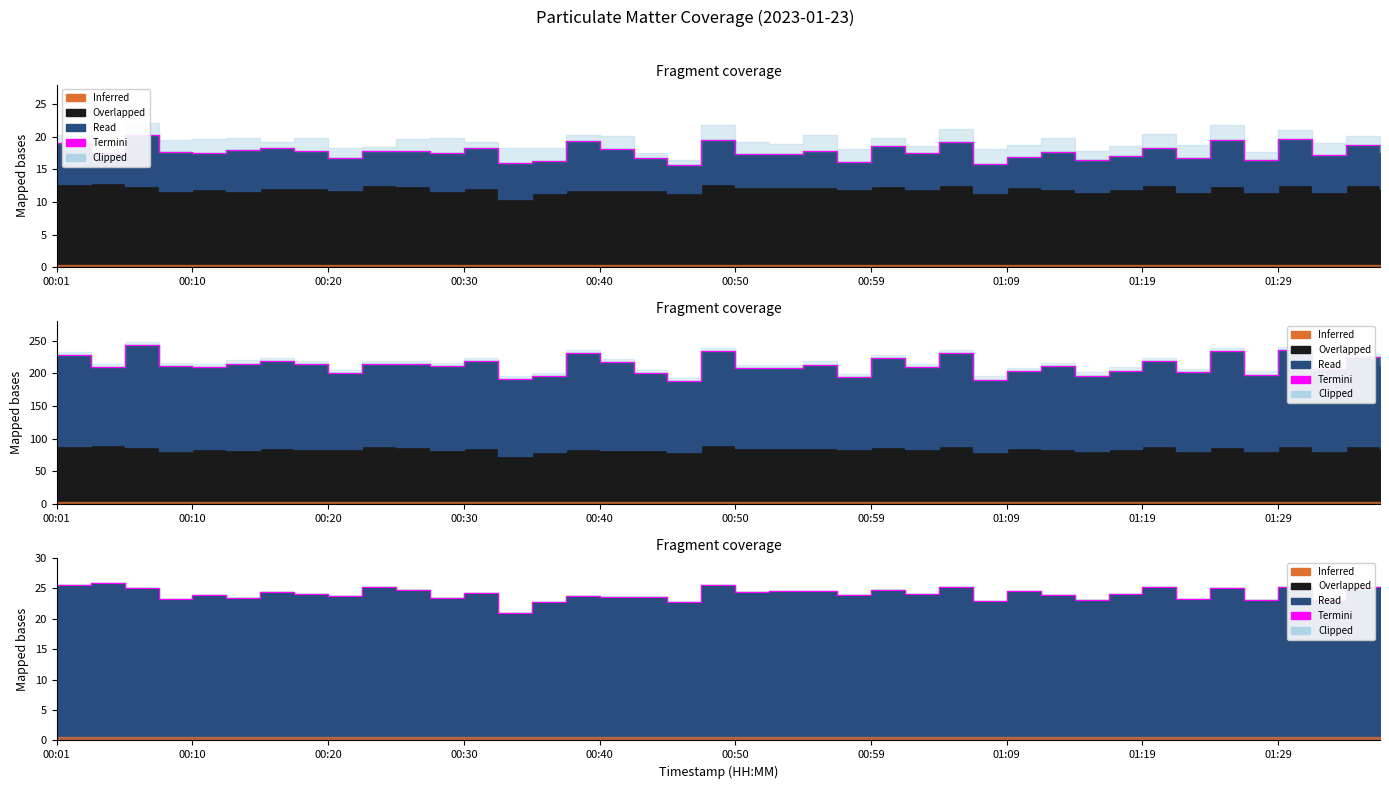

True or false: the data shows 24.1 at 01:09.

True